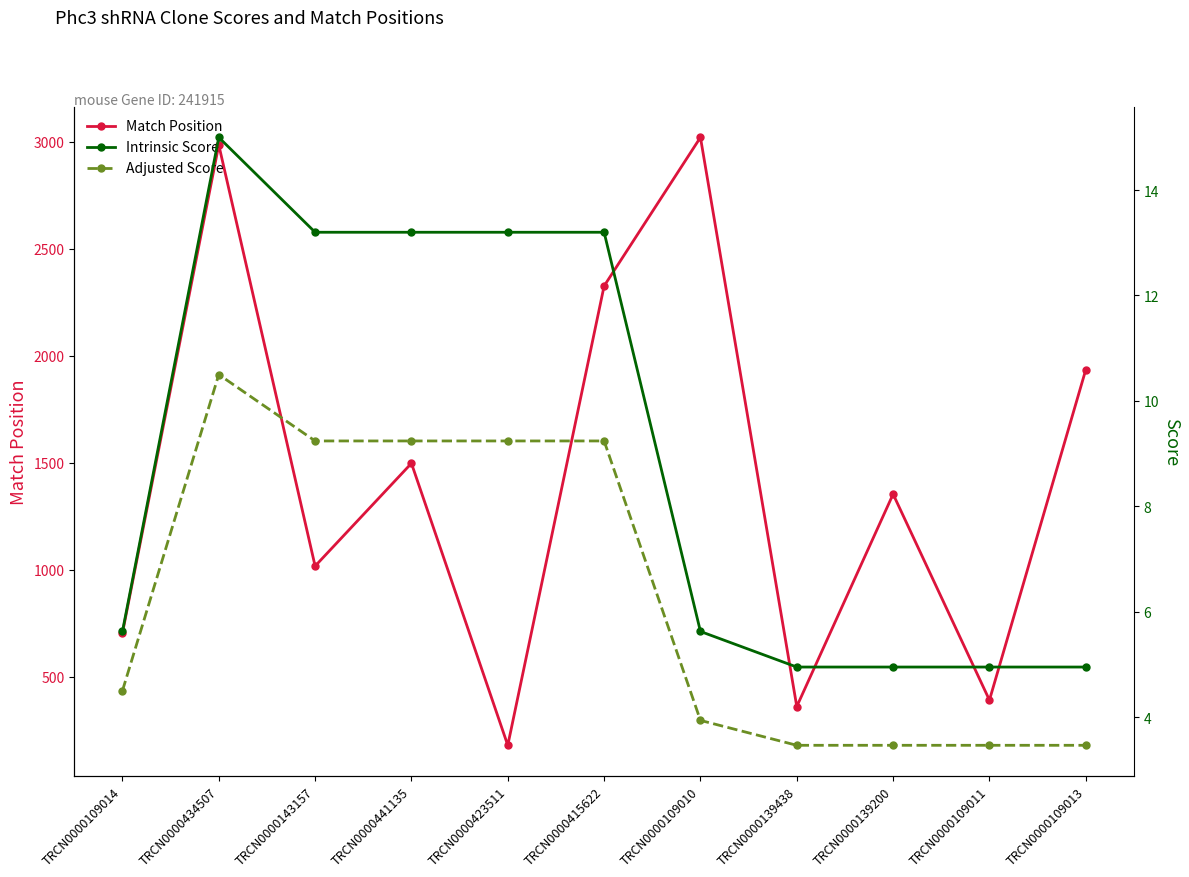

What are all the series names shown in the legend?

Match Position, Intrinsic Score, Adjusted Score